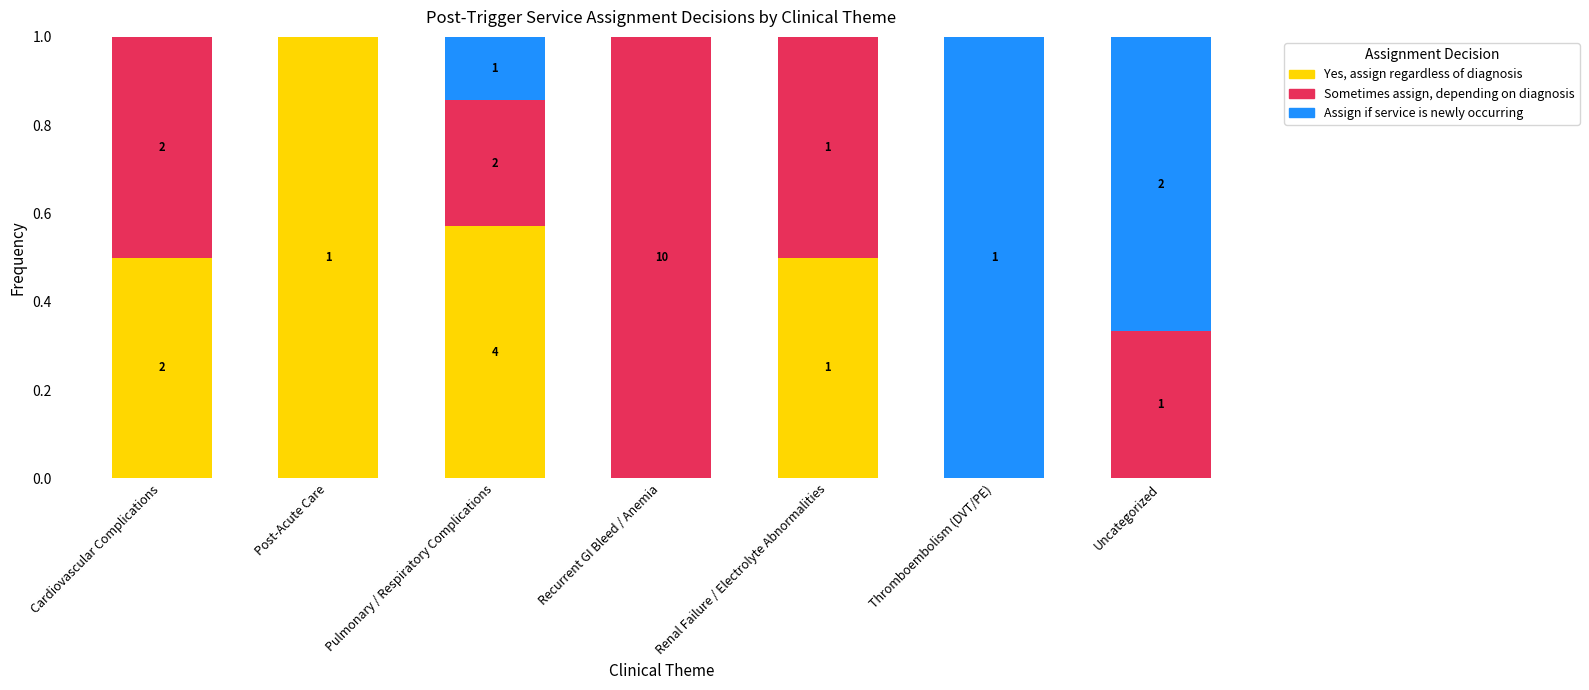

The value of Yes, assign regardless of diagnosis at Pulmonary / Respiratory Complications is 0.8. True or false?

False